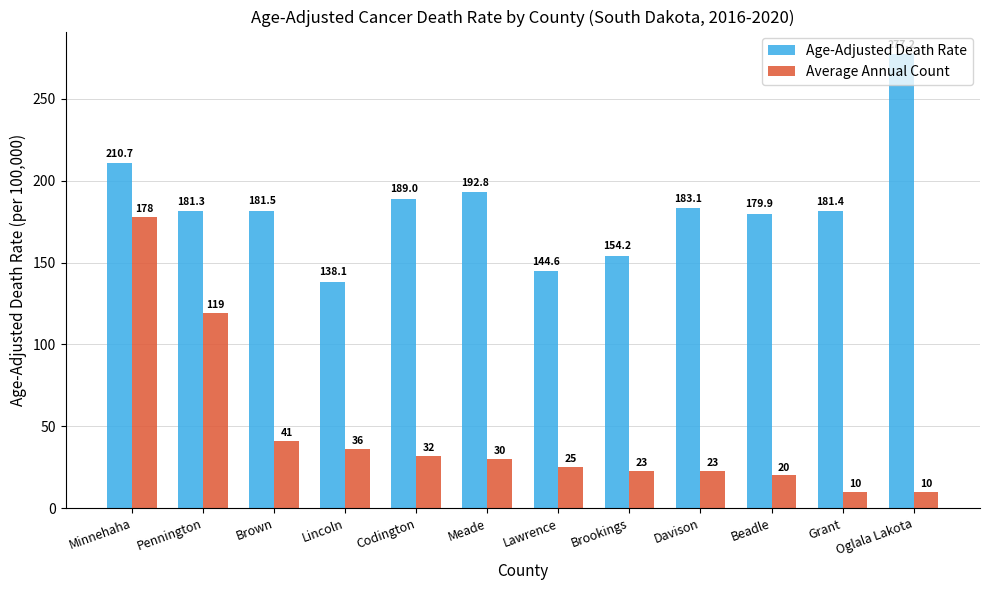

The value of Age-Adjusted Death Rate at Beadle is 67.8. True or false?

False